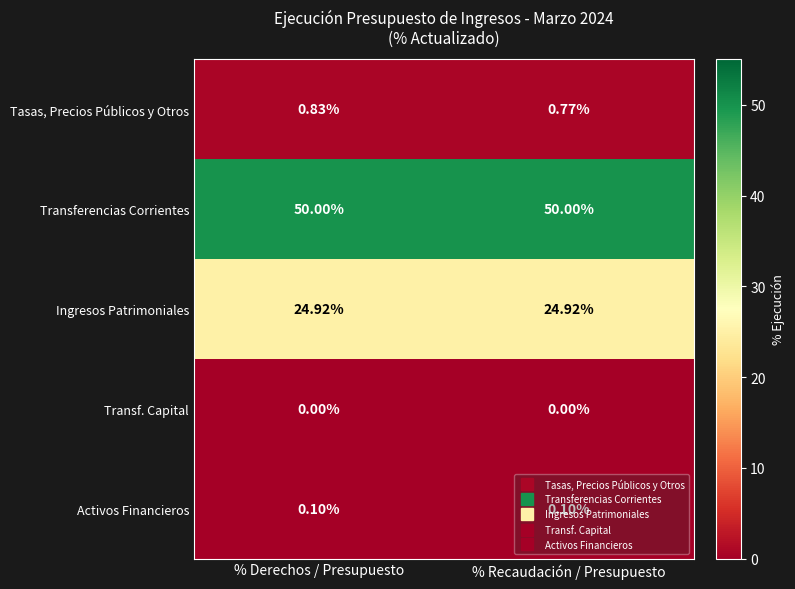

How many series are shown in this chart?

5